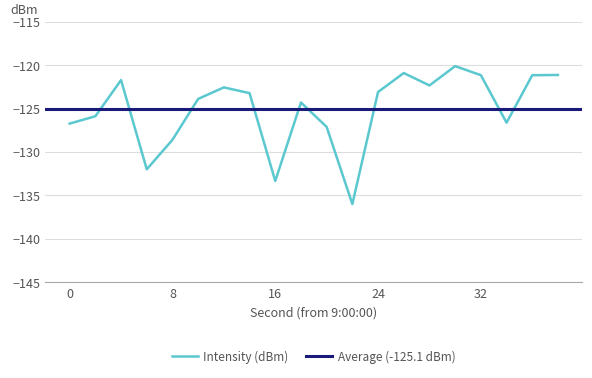

What is the maximum value for Intensity (dBm)?

-120.1